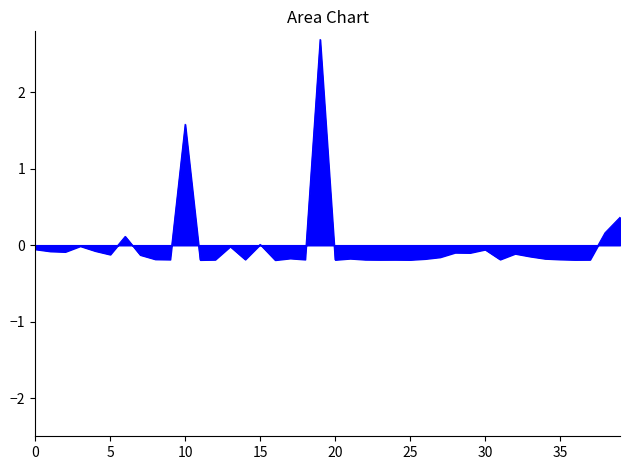

What is the difference between the maximum and minimum values?

2.9